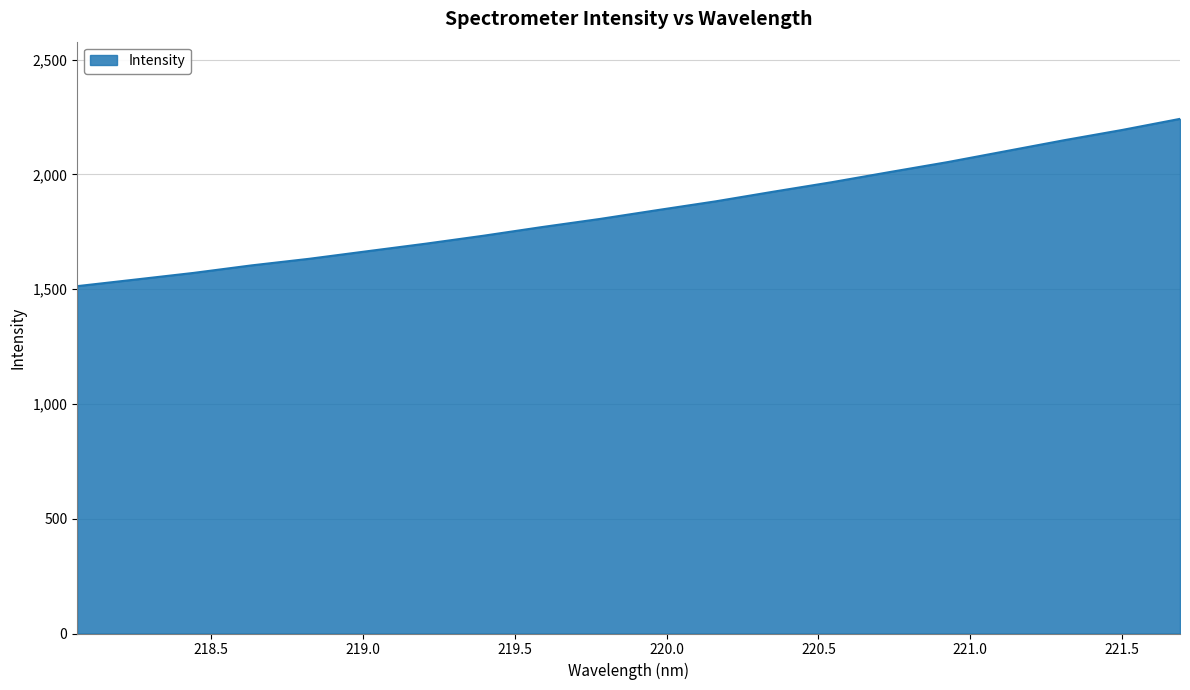

What is the greatest value displayed?

2242.1